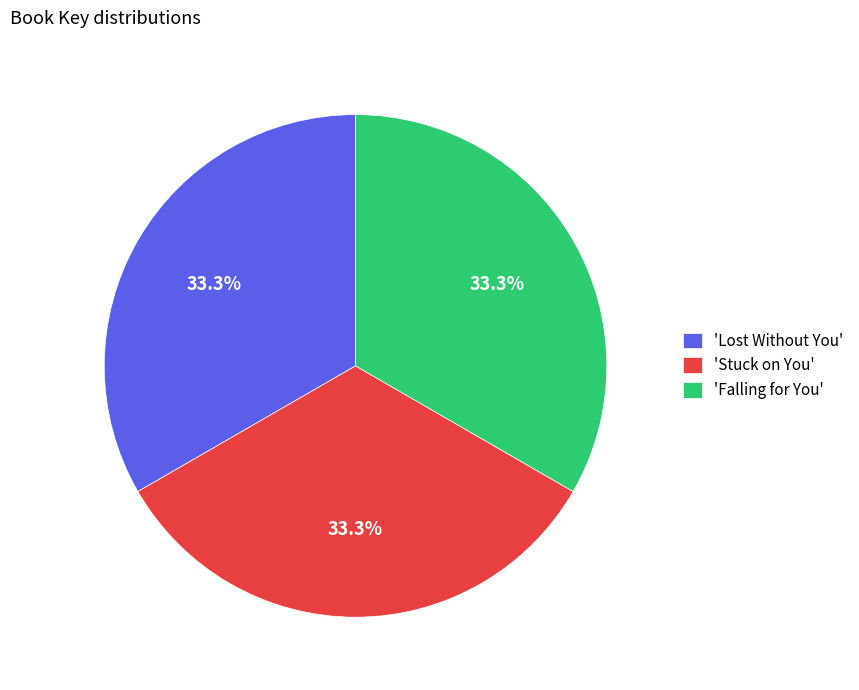

Does 'Stuck on You' represent more than half of the total?

No